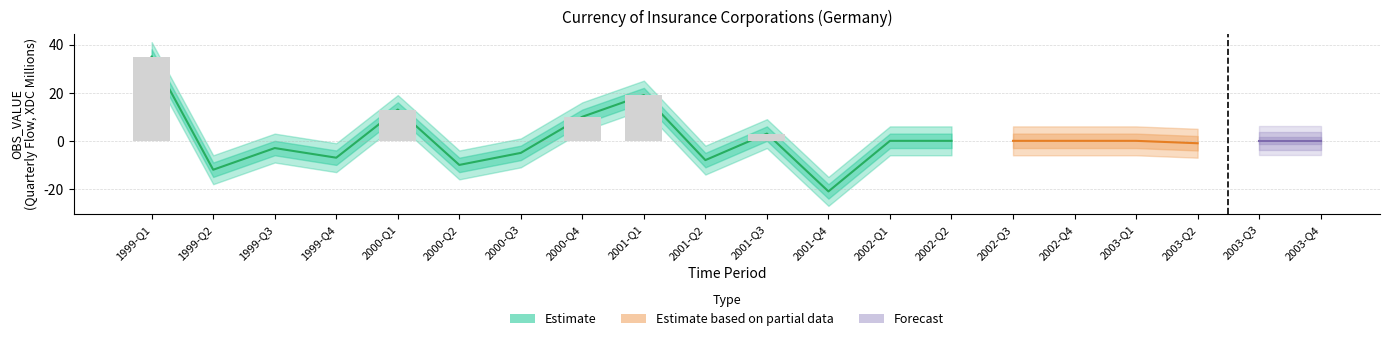

How many values exceed 0?

8